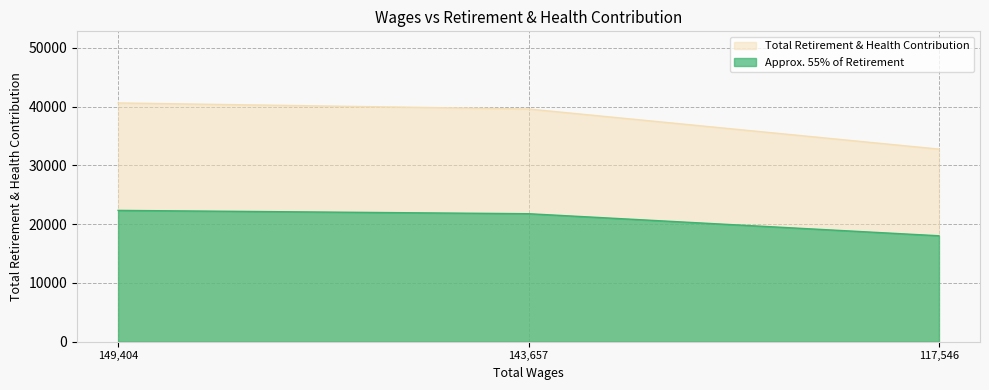

Reading left to right, transcribe all the data shown in this chart.

149404.0=40618	143657.0=39589	117546.0=32764